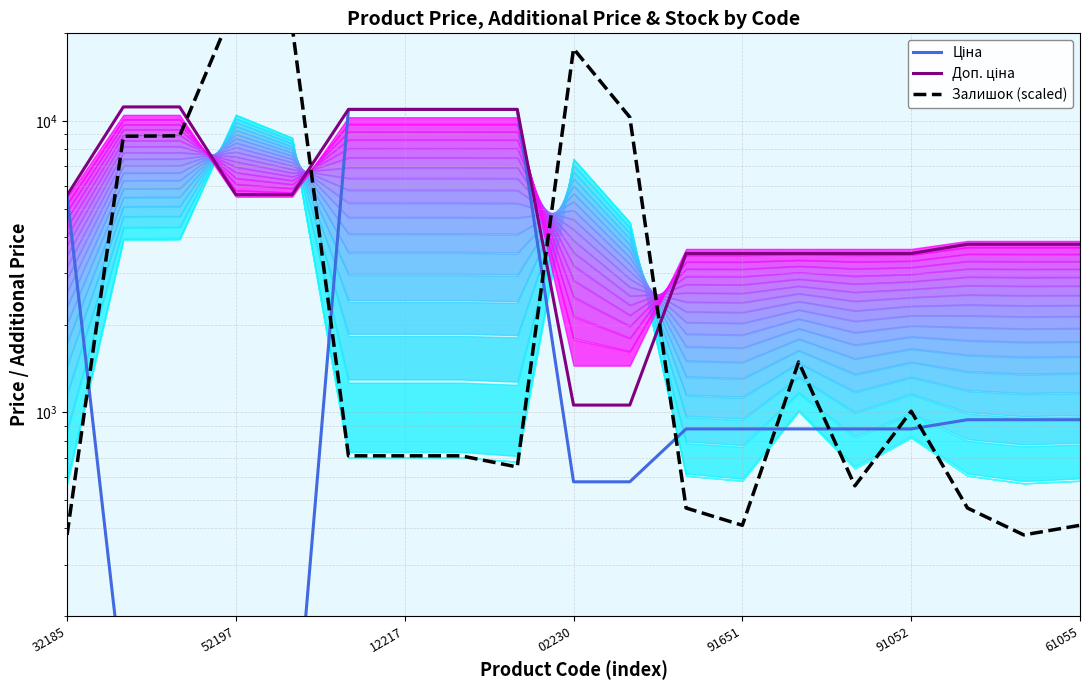

List the series in order of their peak value, highest first.

Залишок (scaled), Доп. ціна, Ціна